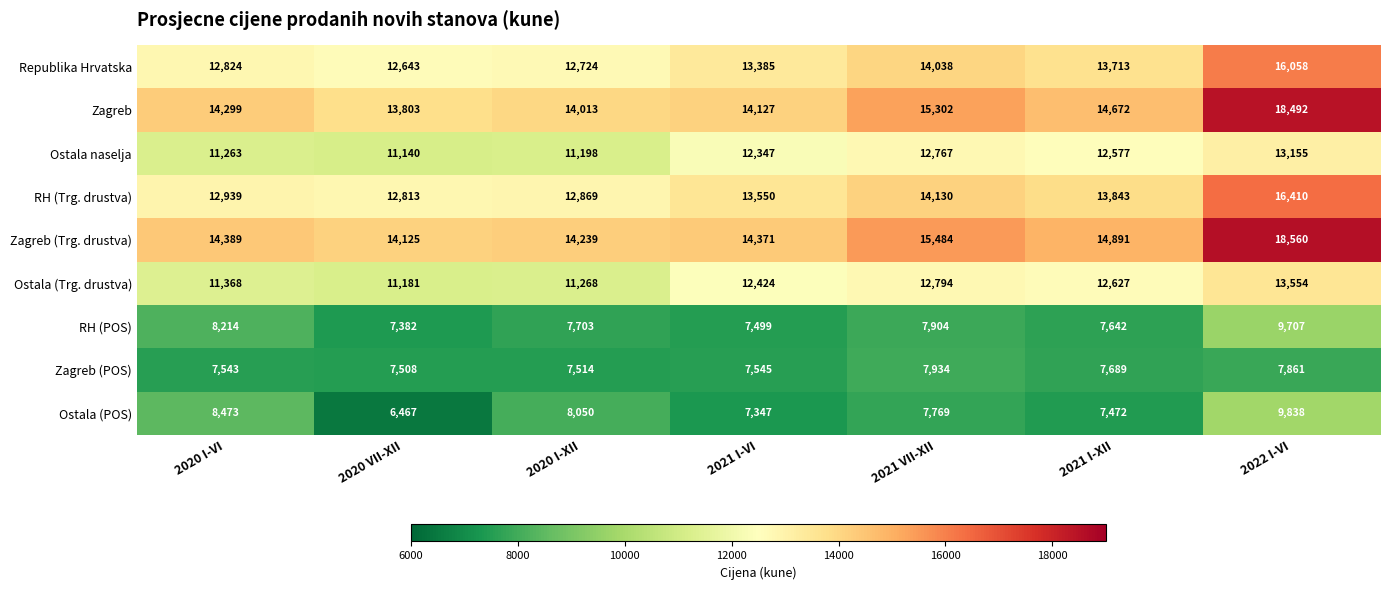

List the series in order of their peak value, lowest first.

Zagreb (POS), RH (POS), Ostala (POS), Ostala naselja, Ostala (Trg. drustva), Republika Hrvatska, RH (Trg. drustva), Zagreb, Zagreb (Trg. drustva)